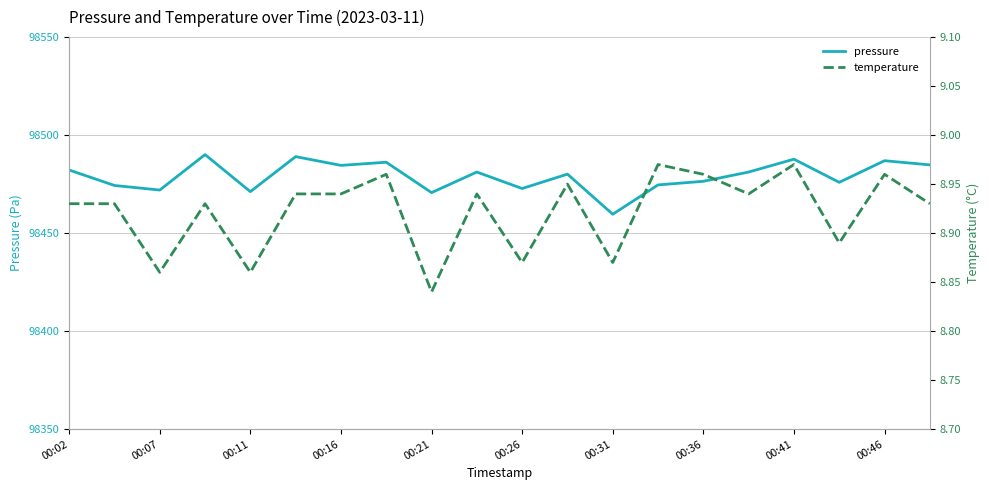

Which category has the lowest value in the pressure series?

00:31